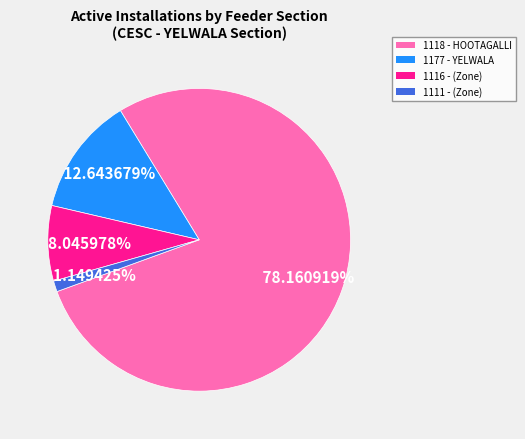

To the nearest percent, what is the average slice percentage?

25%